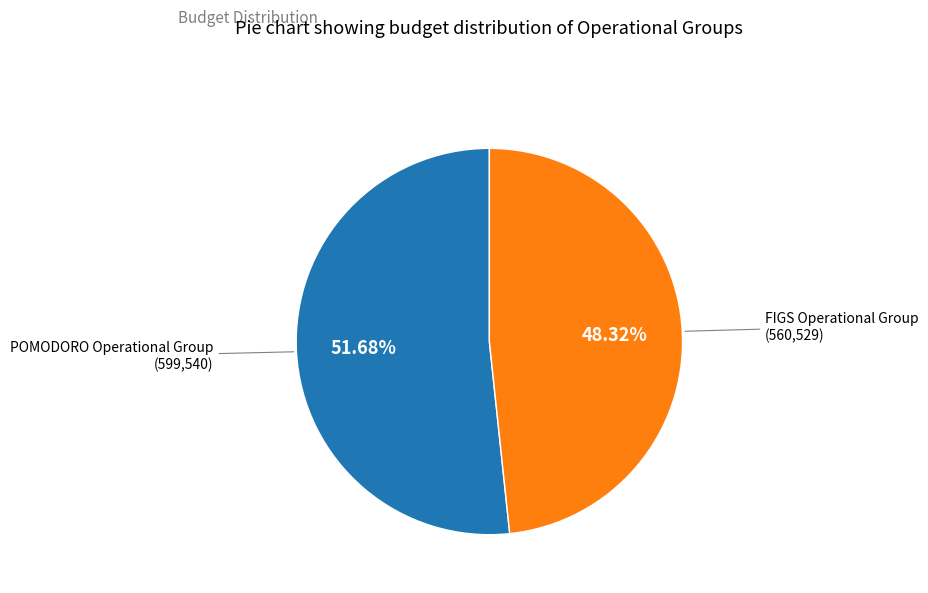

How many slices are in this pie chart?

2